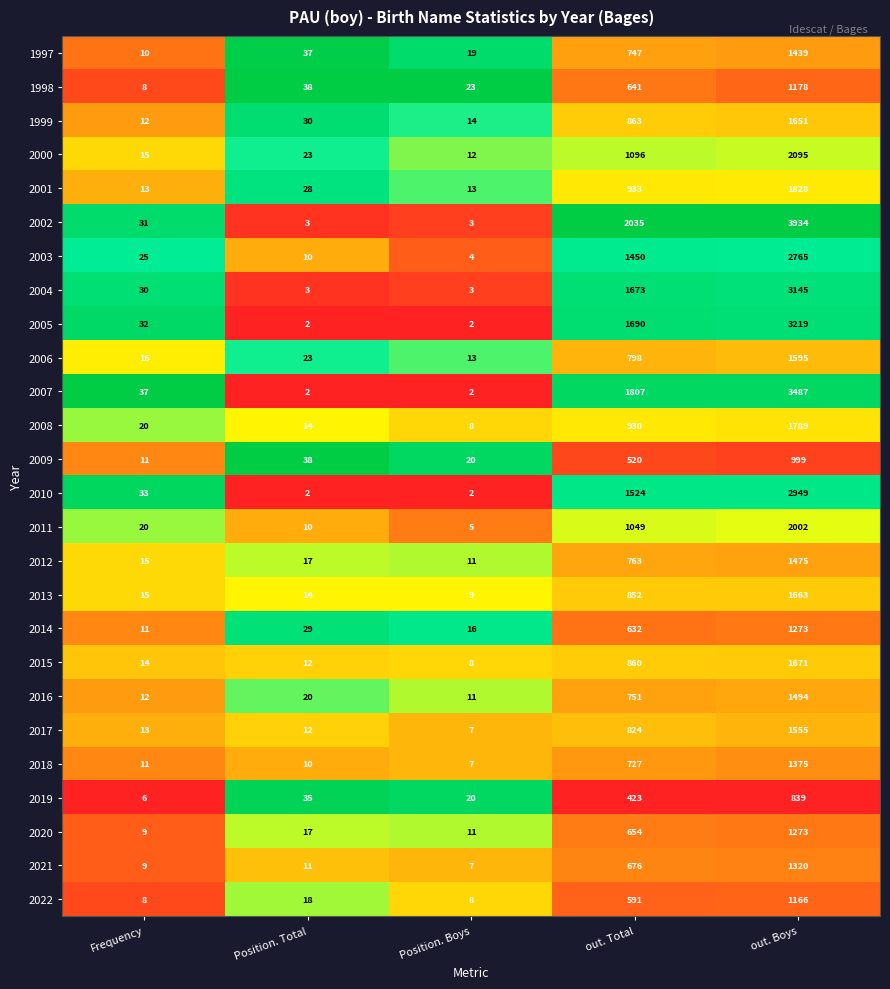

What is the maximum value for 1998?

1178